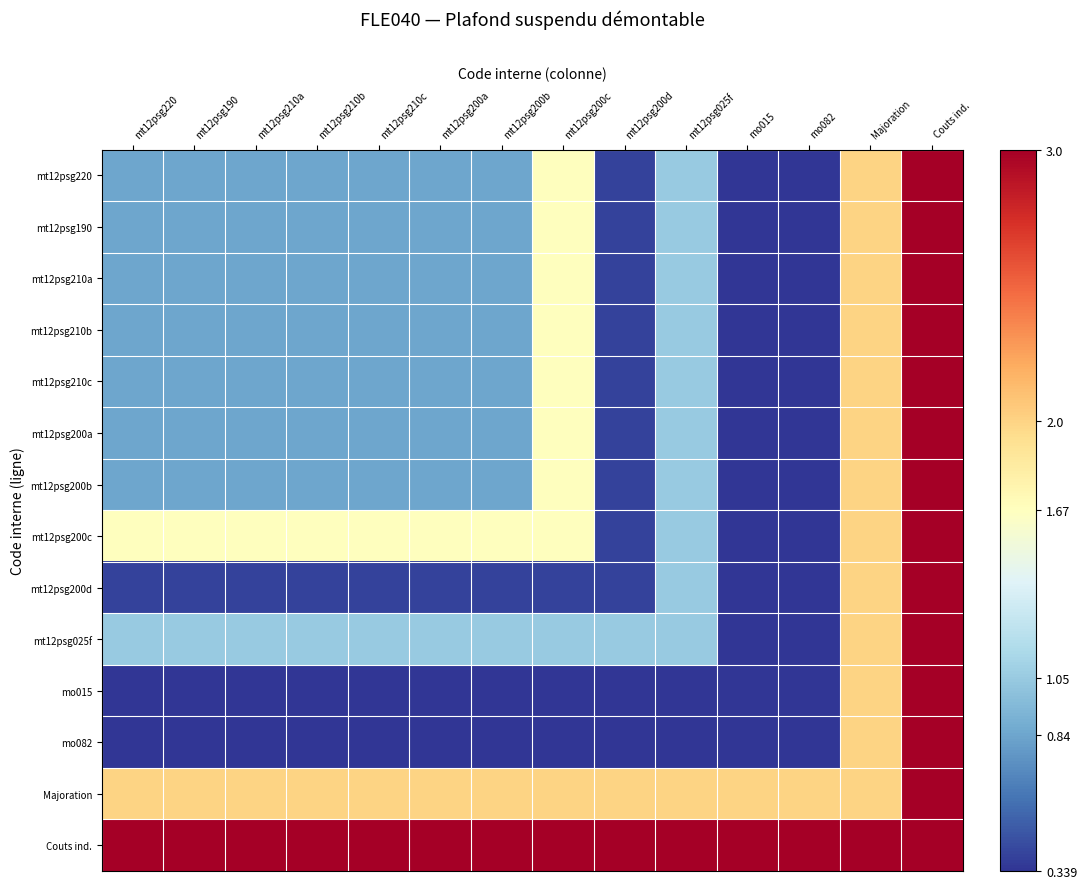

At mt12psg190, list the series in order from largest to smallest.

Couts ind., Majoration, mt12psg200c, mt12psg025f, mt12psg220, mt12psg190, mt12psg210a, mt12psg210b, mt12psg210c, mt12psg200a, mt12psg200b, mt12psg200d, mo015, mo082